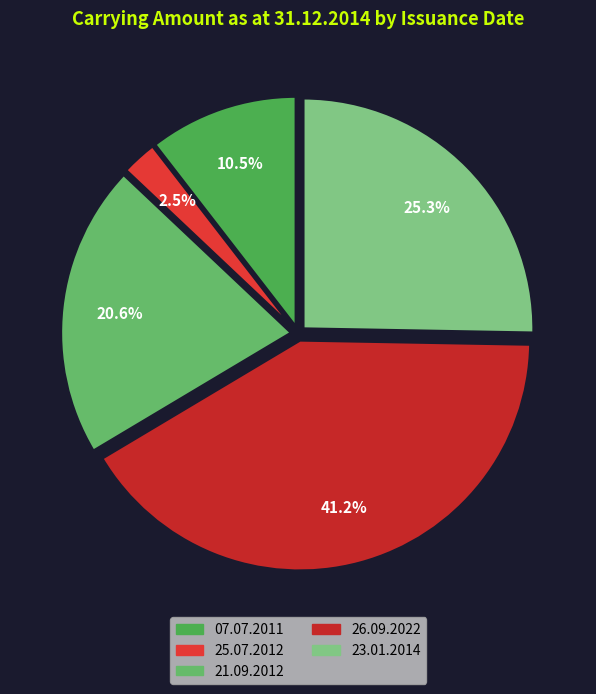

Does 26.09.2022 account for over 50% of the chart?

No